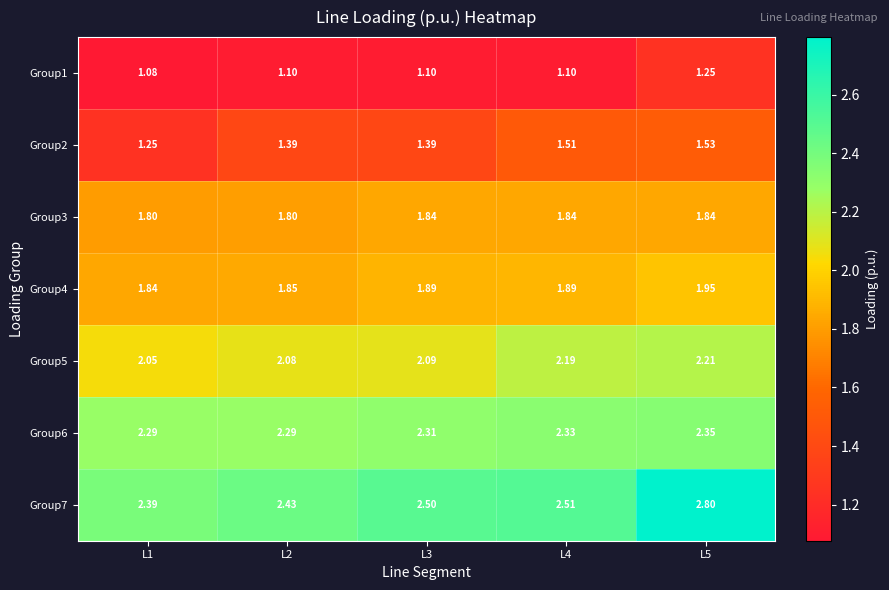

Is the value of Group5 at L3 greater than the value of Group2 at L5?

Yes